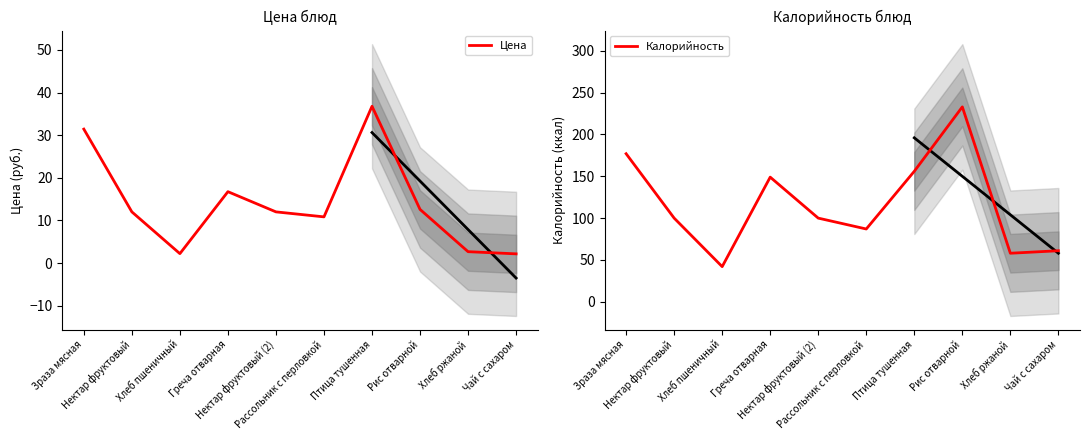

How many categories are shown in the chart?

10